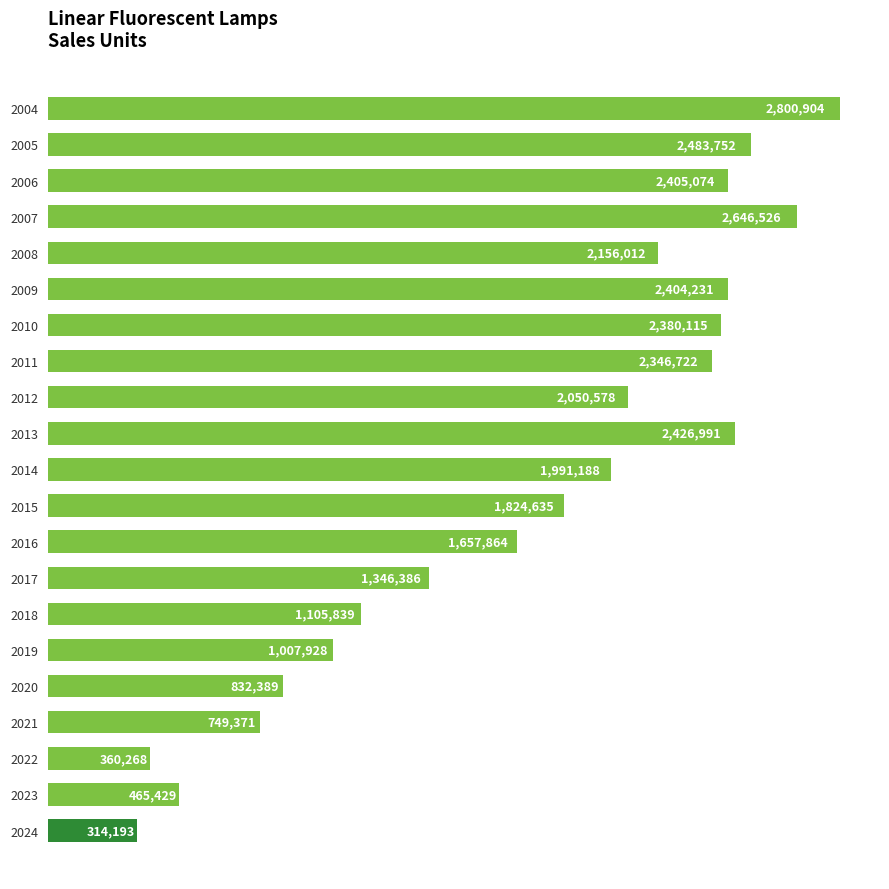

How many values are below 1991188?

10